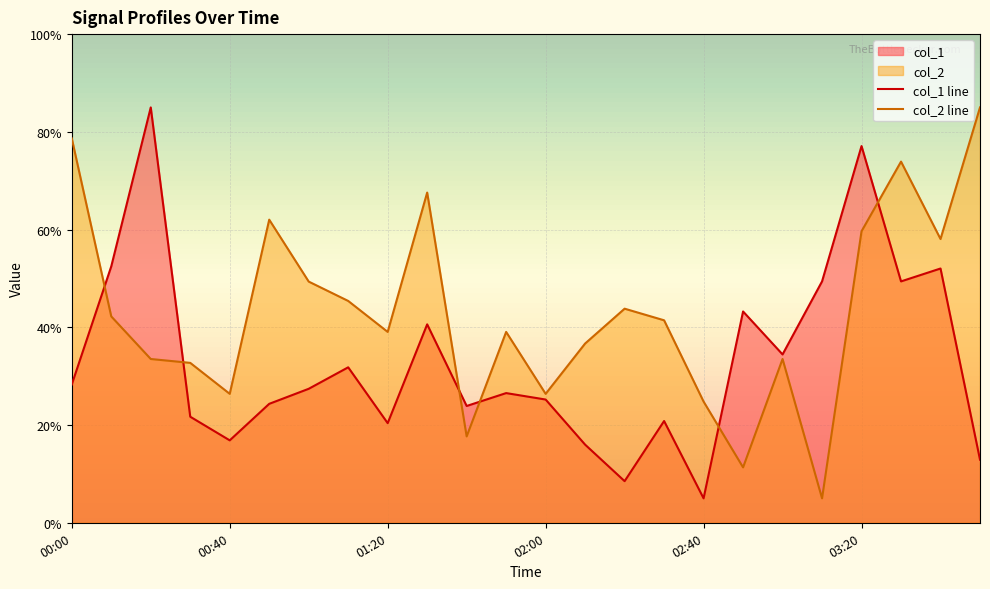

Which series has the largest range (max minus min)?

col_1